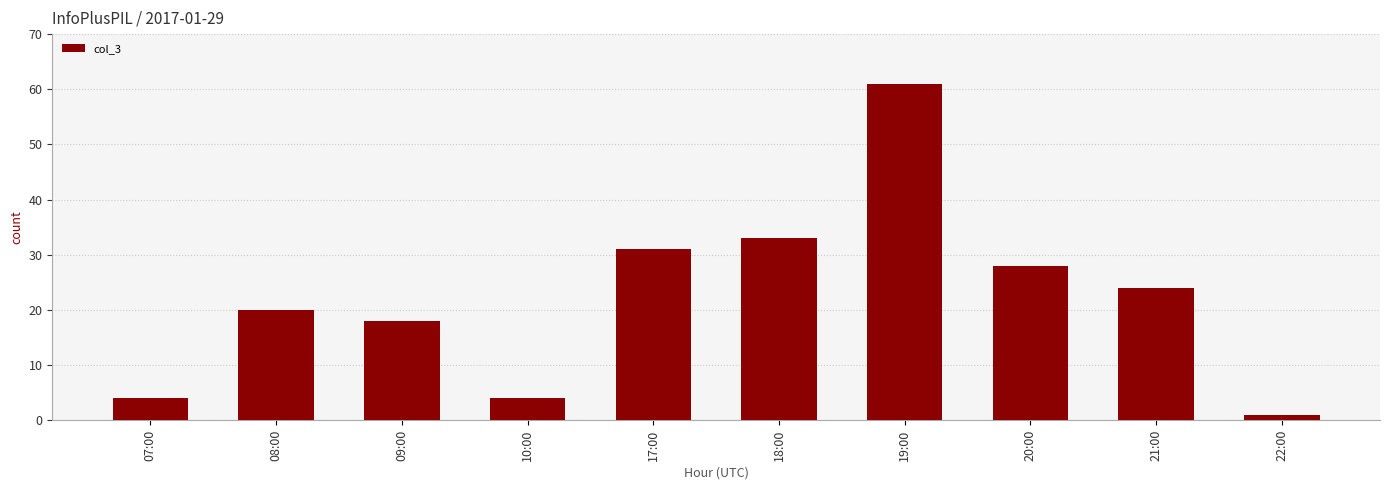

Which has a higher value, 18:00 or 17:00?

18:00